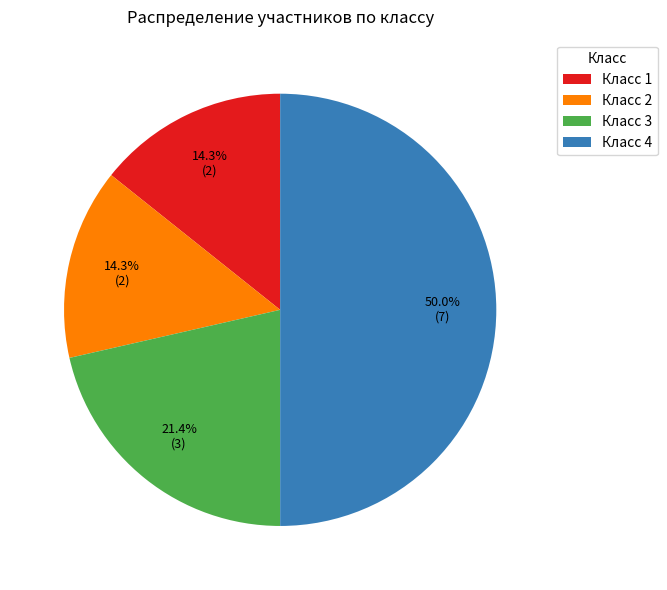

What is the ratio of the value at Класс 3 to the value at Класс 4?

0.4